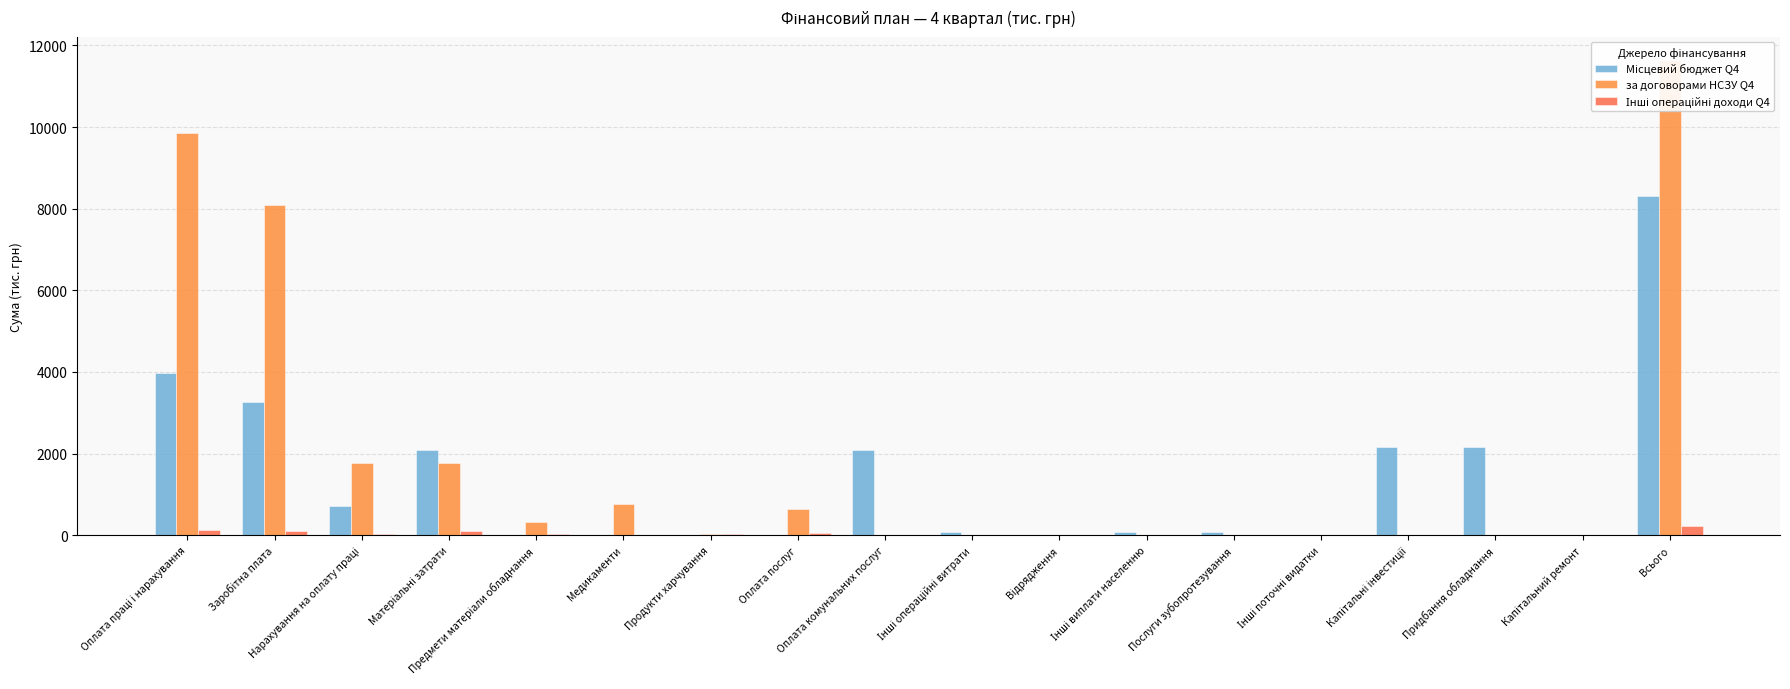

What is the sum of the Місцевий бюджет Q4 values at Медикаменти and Інші виплати населенню?

69.6